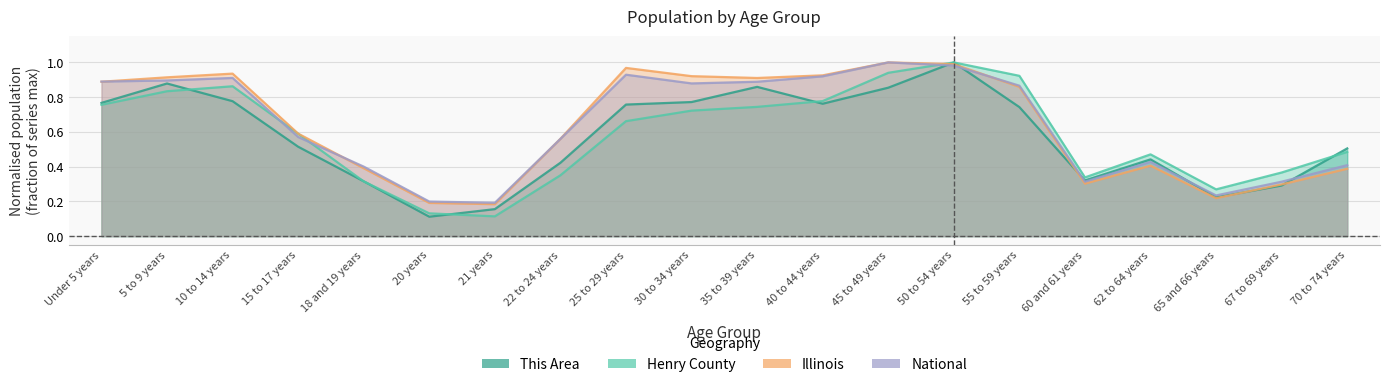

True or false: Henry County has more than 0 points higher than both neighbors.

True